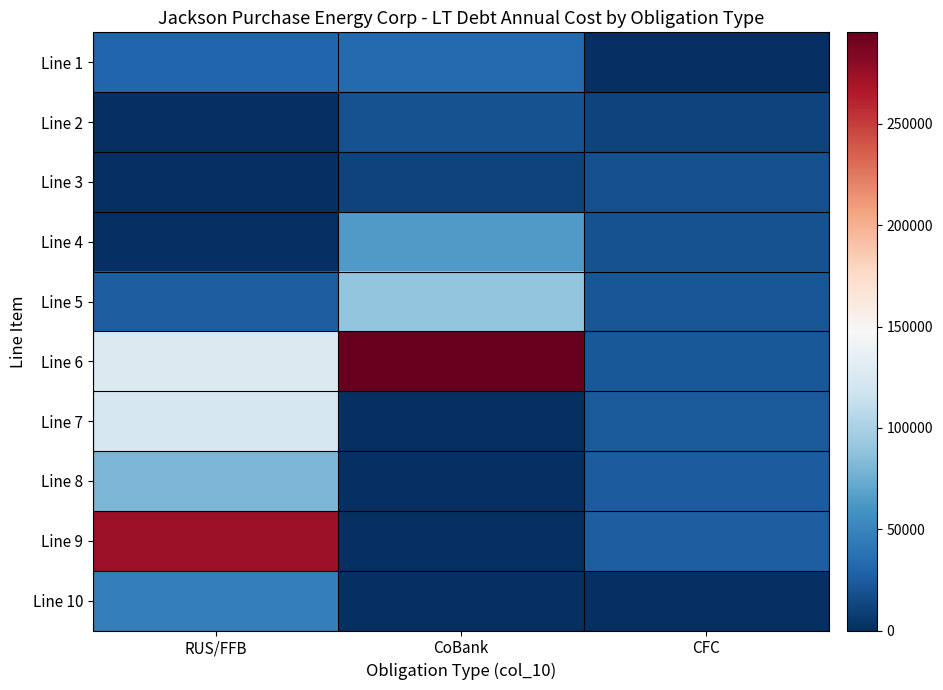

Which series has the largest range (max minus min)?

Line 9